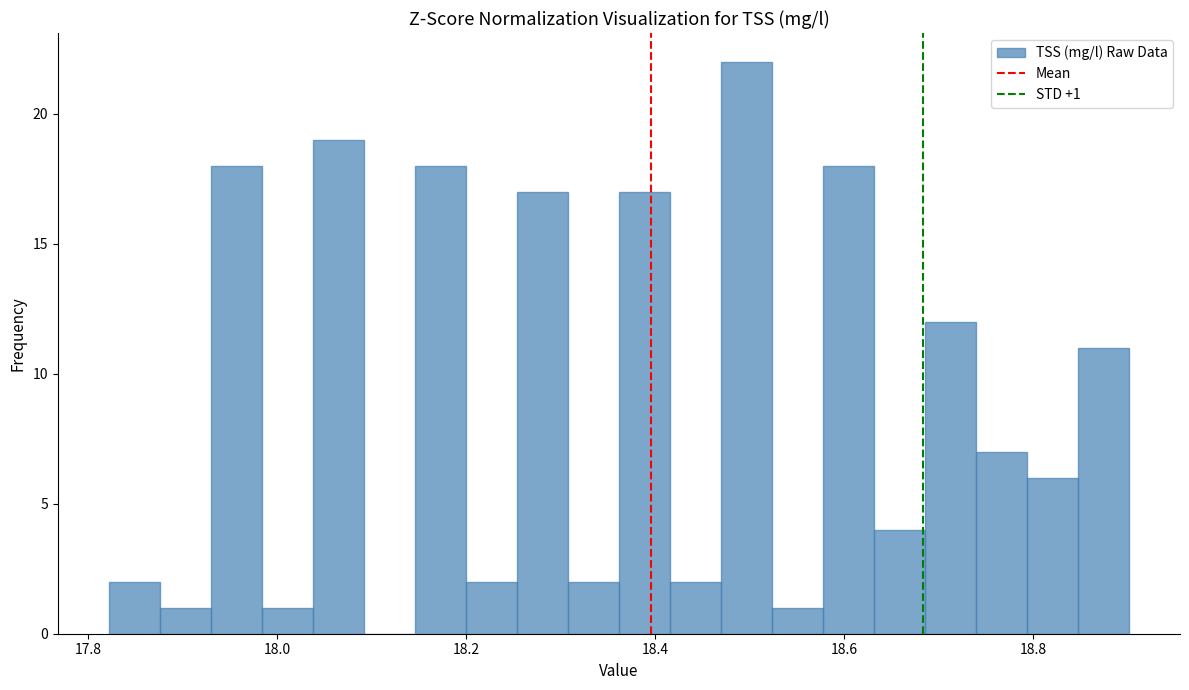

Read against the x-axis, roughly where is the centre of the tallest bar?

18.50